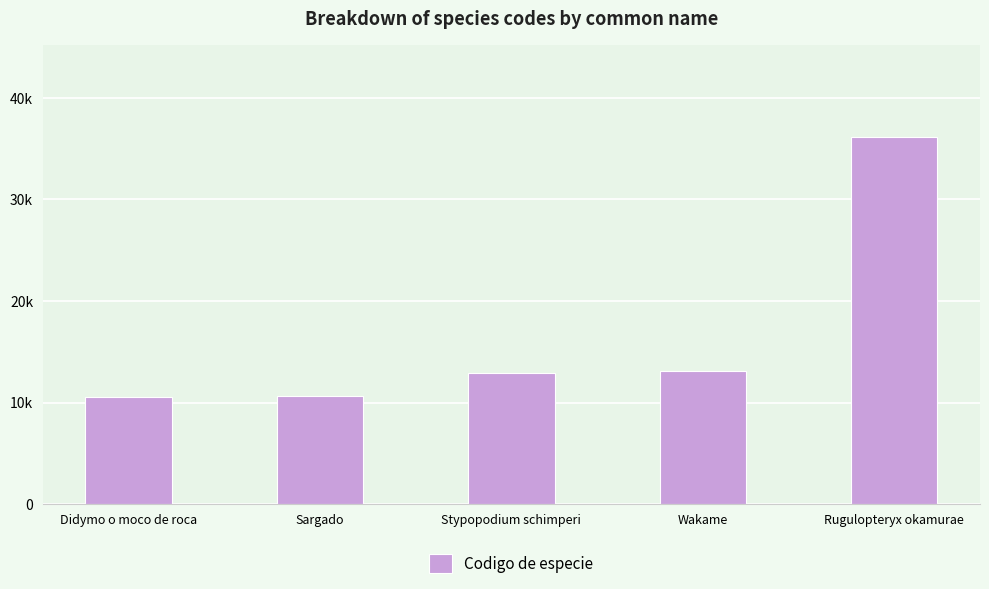

Are the bars horizontal?

No